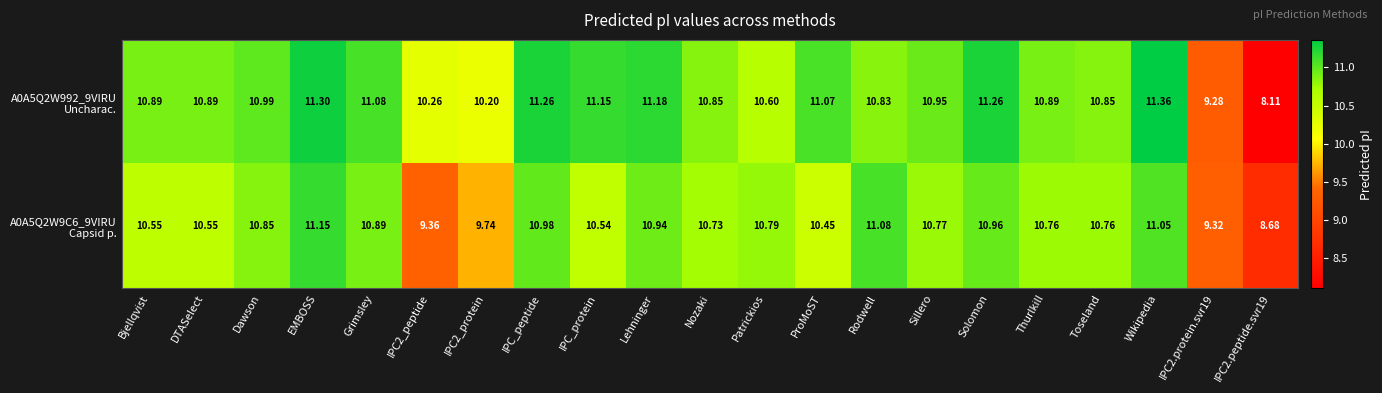

Which category has the highest value across all series?

Wikipedia